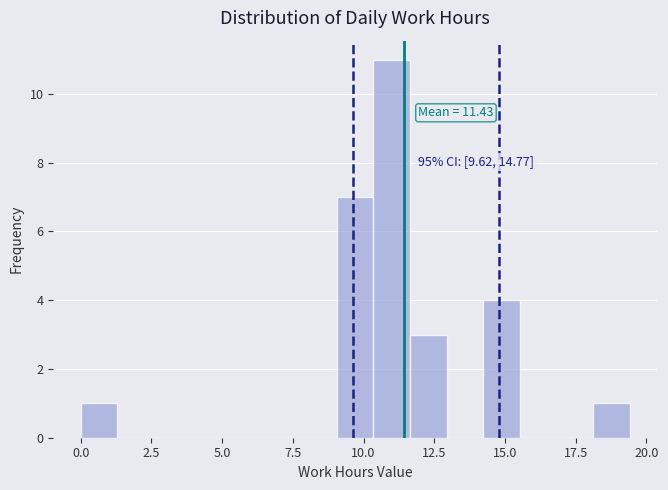

Read against the x-axis, roughly where is the centre of the tallest bar?

11.0